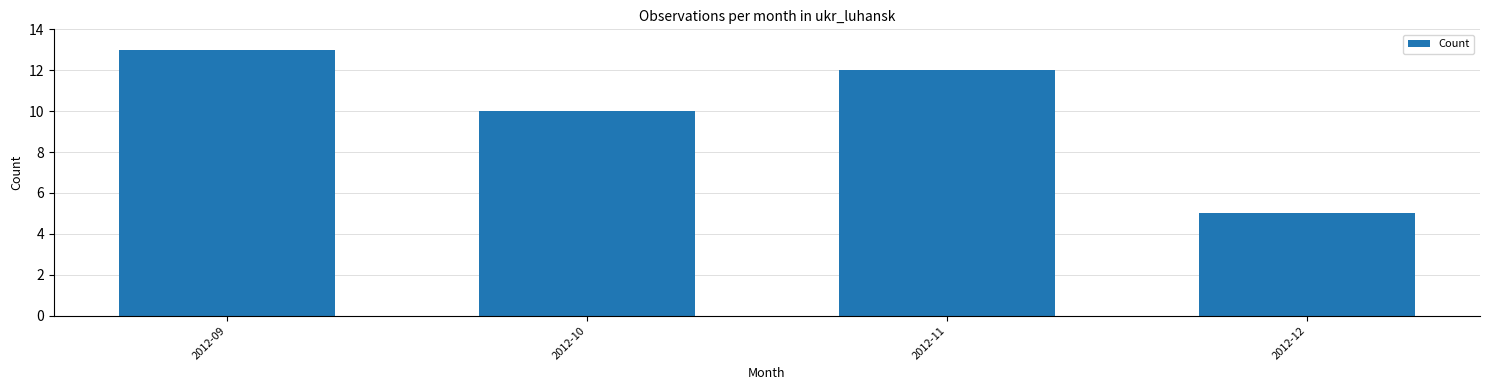

What is the greatest value displayed?

13